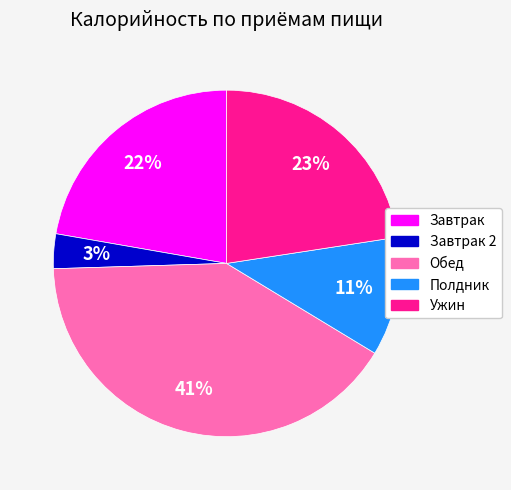

To the nearest percent, what is the average slice percentage?

20%